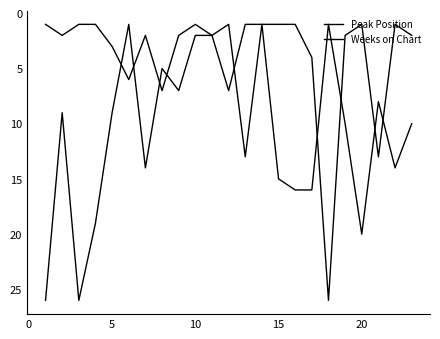

Rank the series by their maximum value, from lowest to highest.

Peak Position, Weeks on Chart